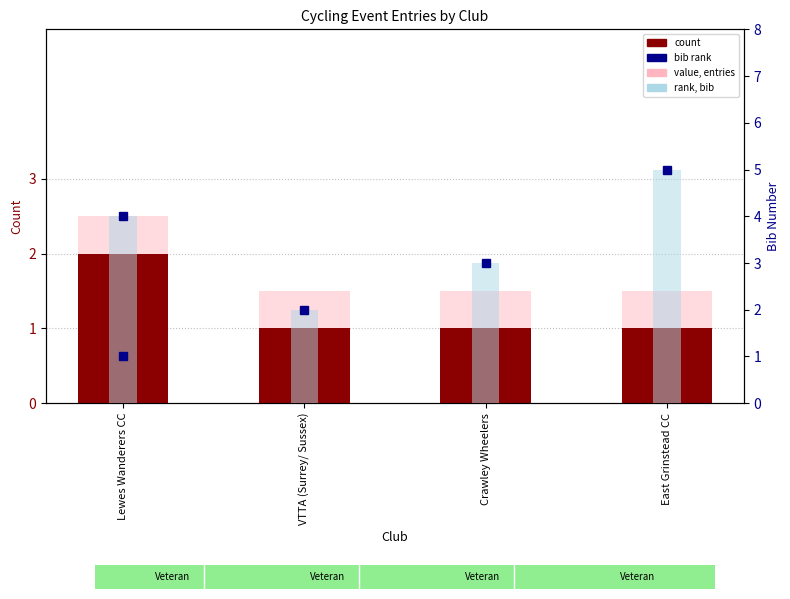

List the labels in order of value, smallest first.

VTTA (Surrey/ Sussex), Crawley Wheelers, East Grinstead CC, Lewes Wanderers CC